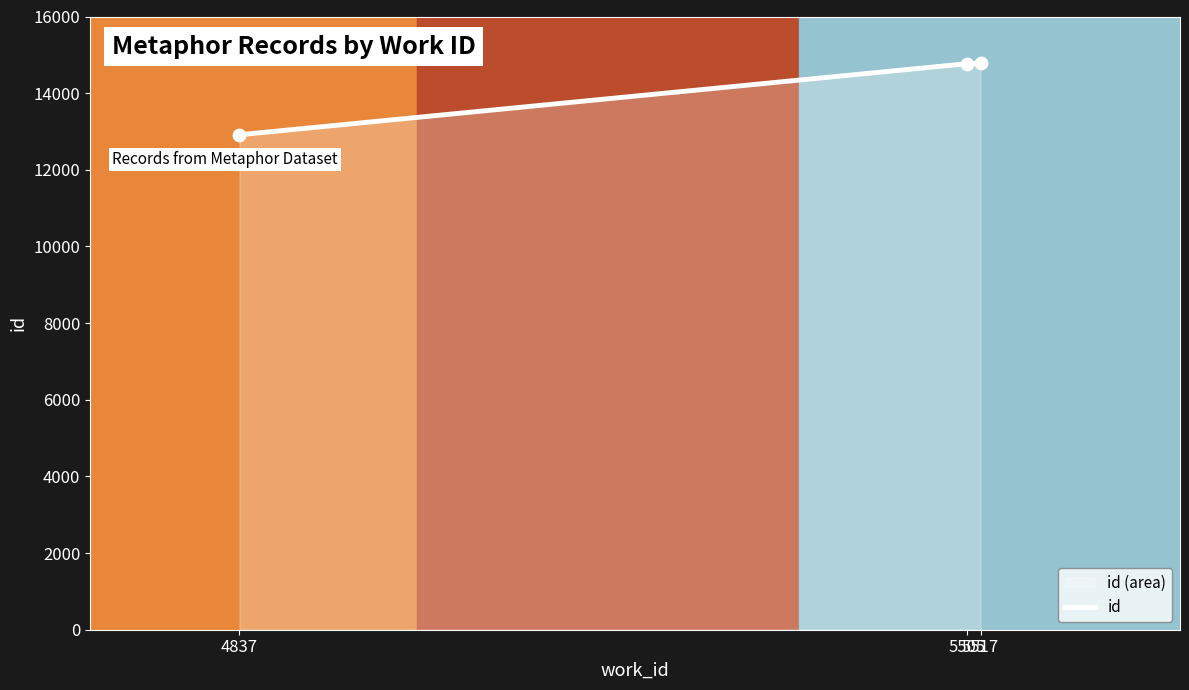

What is the change in value from 4837 to 5505?

+1855